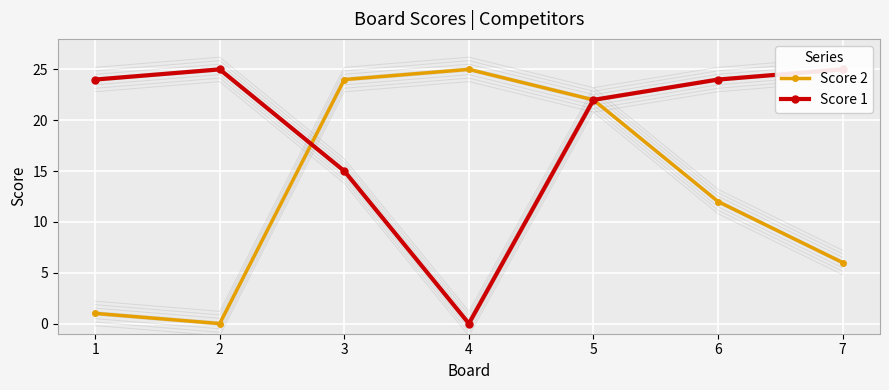

Between 6 and 1, which is larger?

6